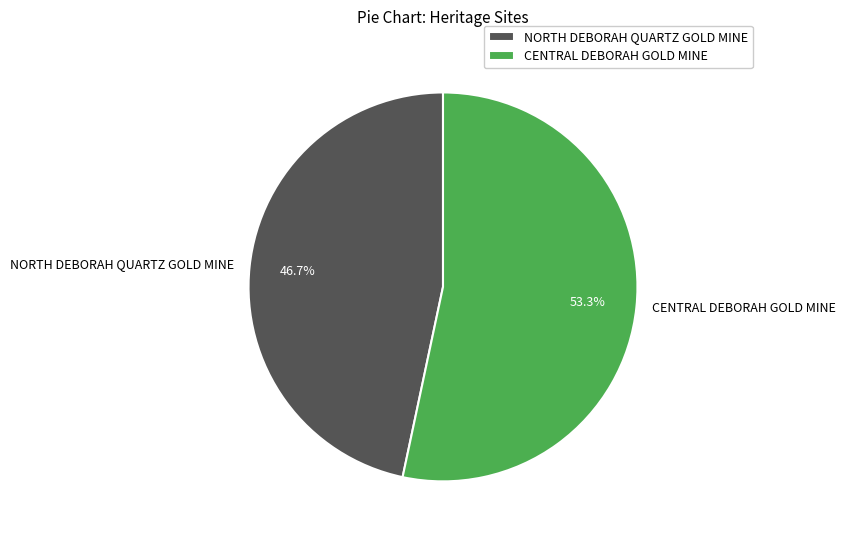

To the nearest percent, what portion does NORTH DEBORAH QUARTZ GOLD MINE represent?

47%